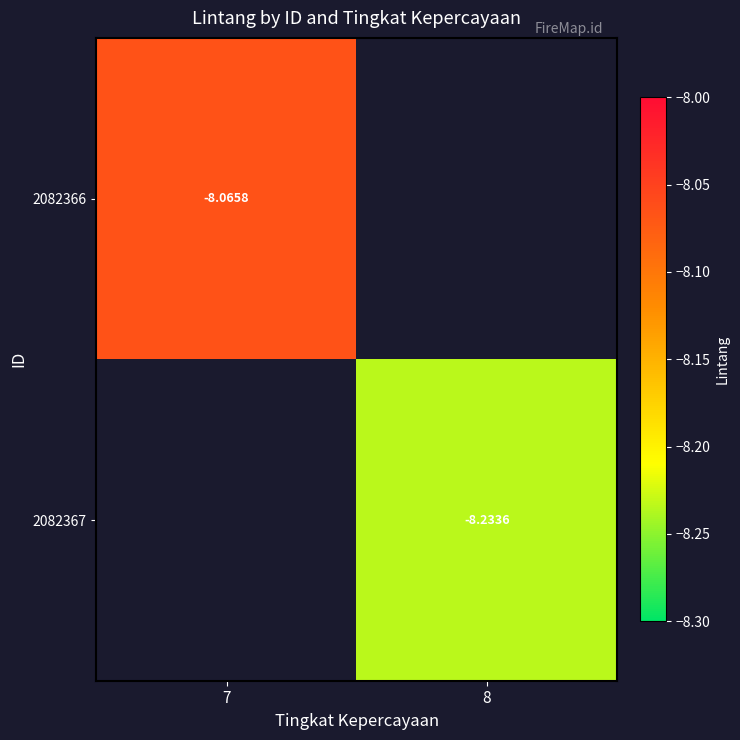

Which category has the lowest value across all series?

8